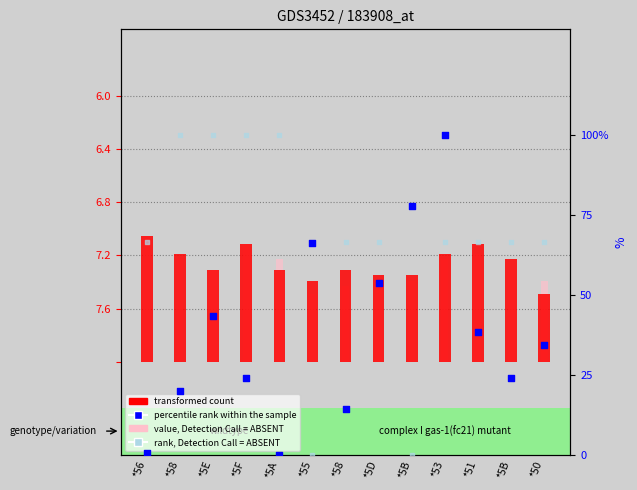

At which category is the sum across all series the highest?

*53